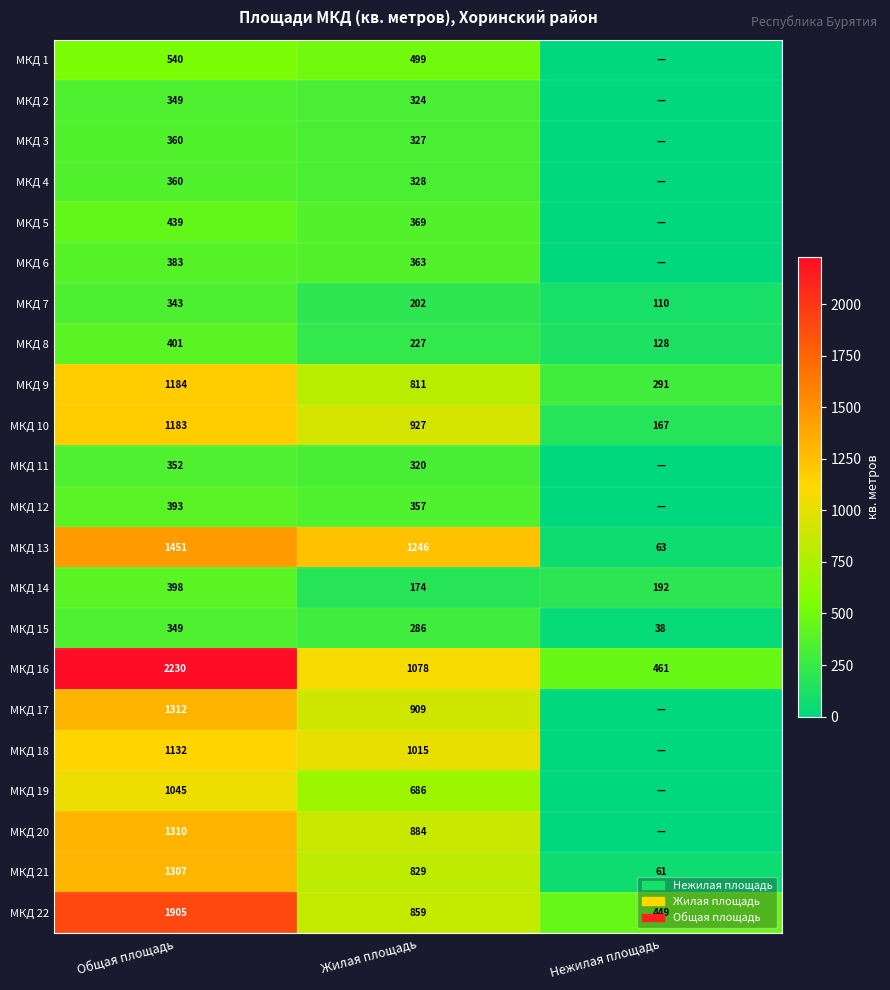

What is the difference between the maximum and minimum values in the МКД 10 series?

1016